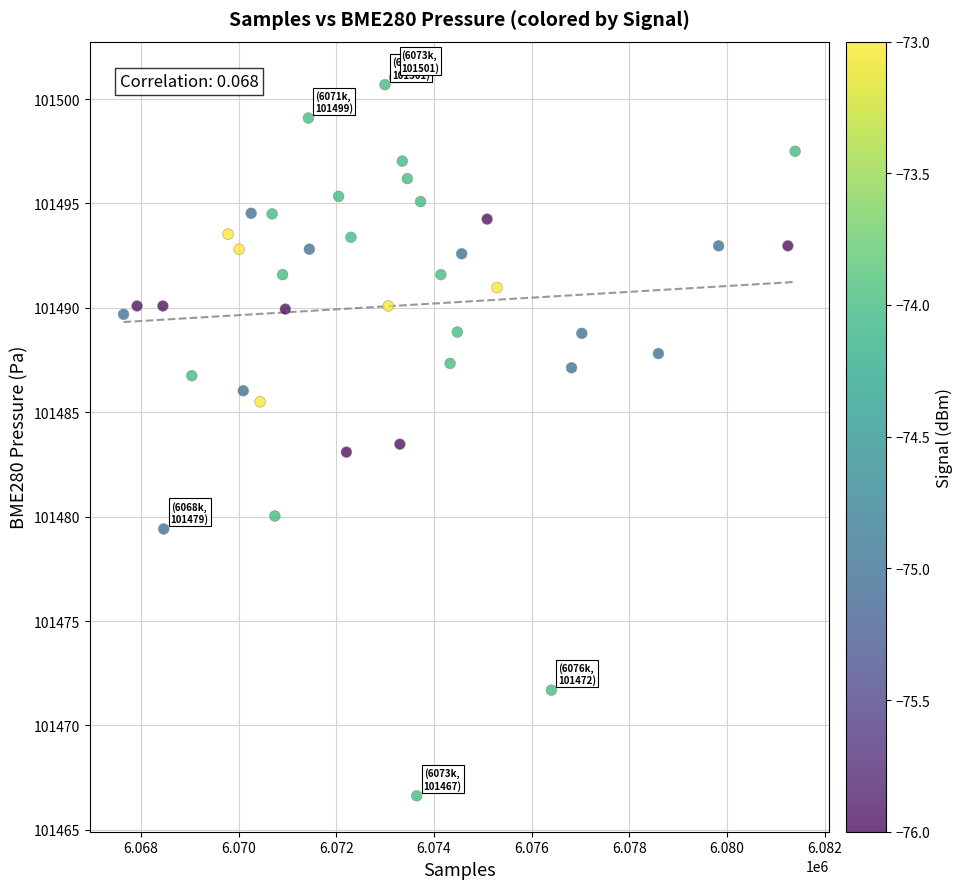

What is the range of X values (max minus min)?

13748.0